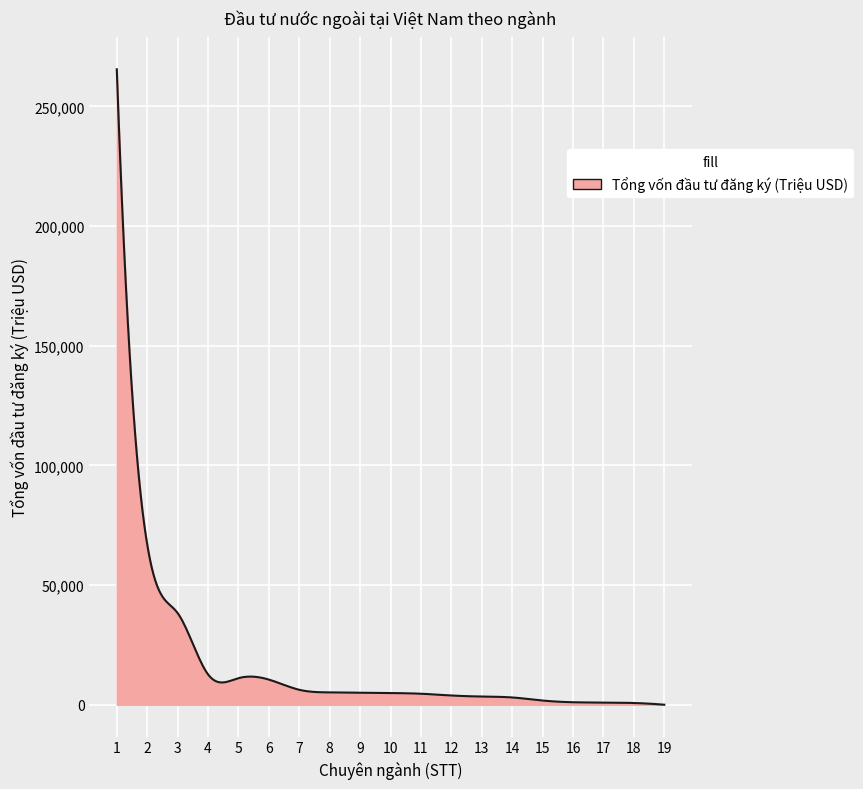

What is the greatest value displayed?

265523.1